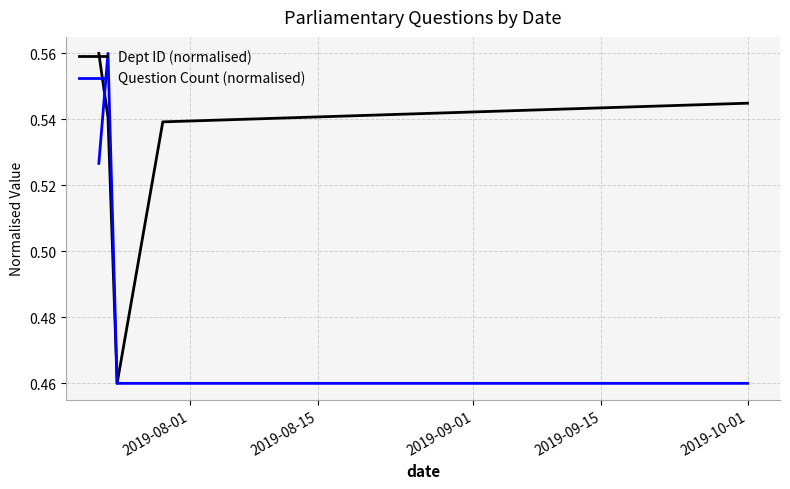

Which series has the largest total across all categories?

Dept ID (normalised)